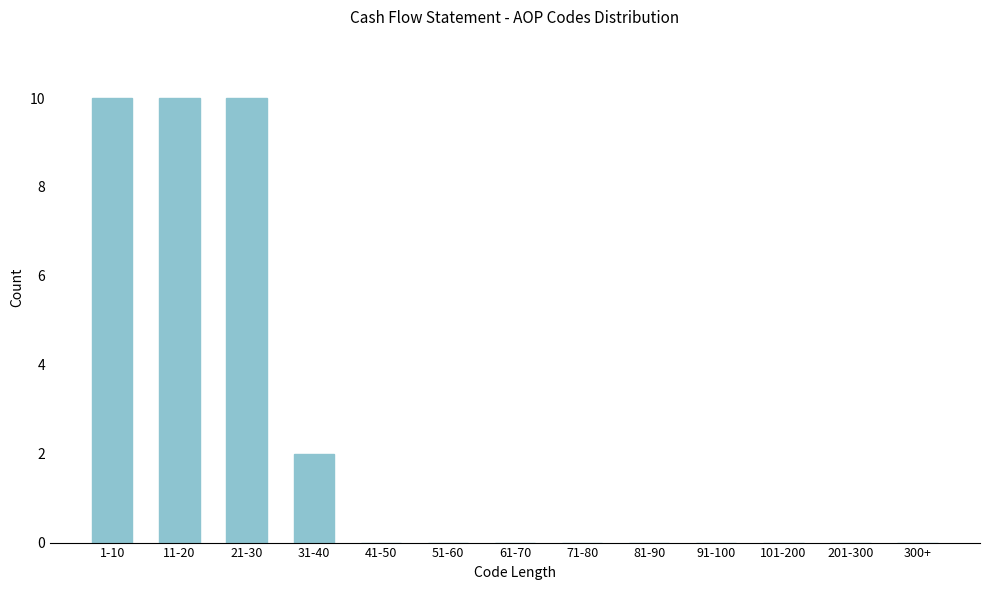

Reading left to right, list all the values displayed in this chart.

1-10=10	11-20=10	21-30=10	31-40=2	41-50=0	51-60=0	61-70=0	71-80=0	81-90=0	91-100=0	101-200=0	201-300=0	300+=0